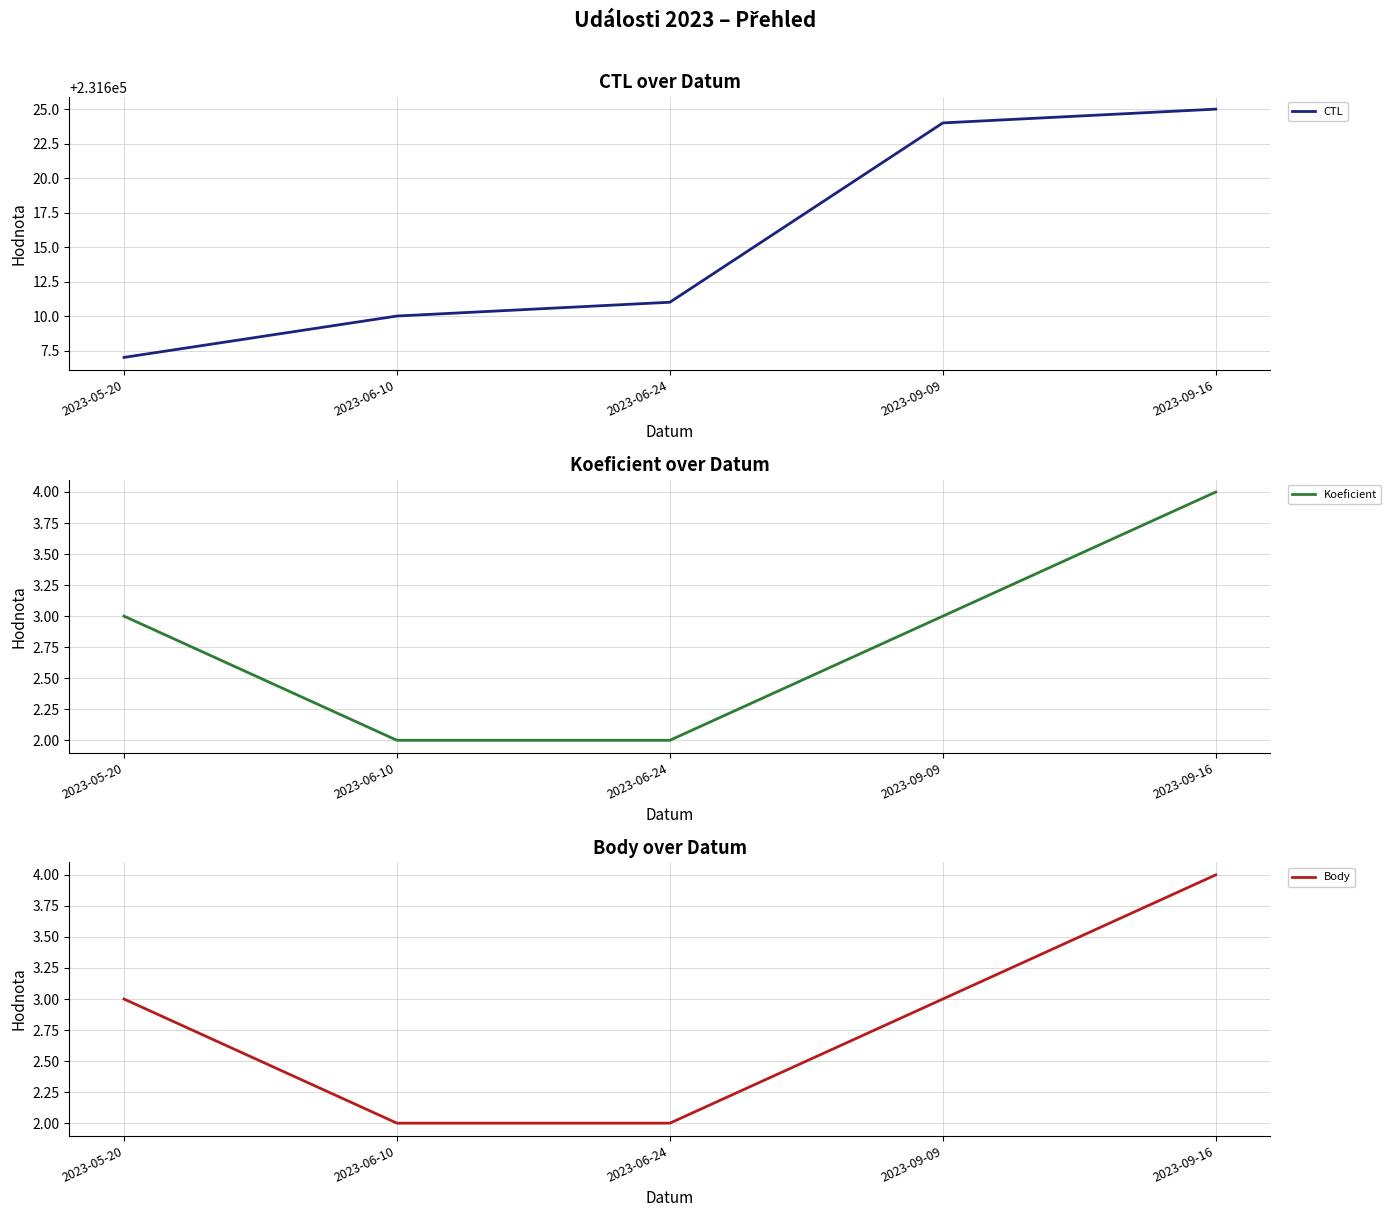

What position from the right is 2023-06-24?

3